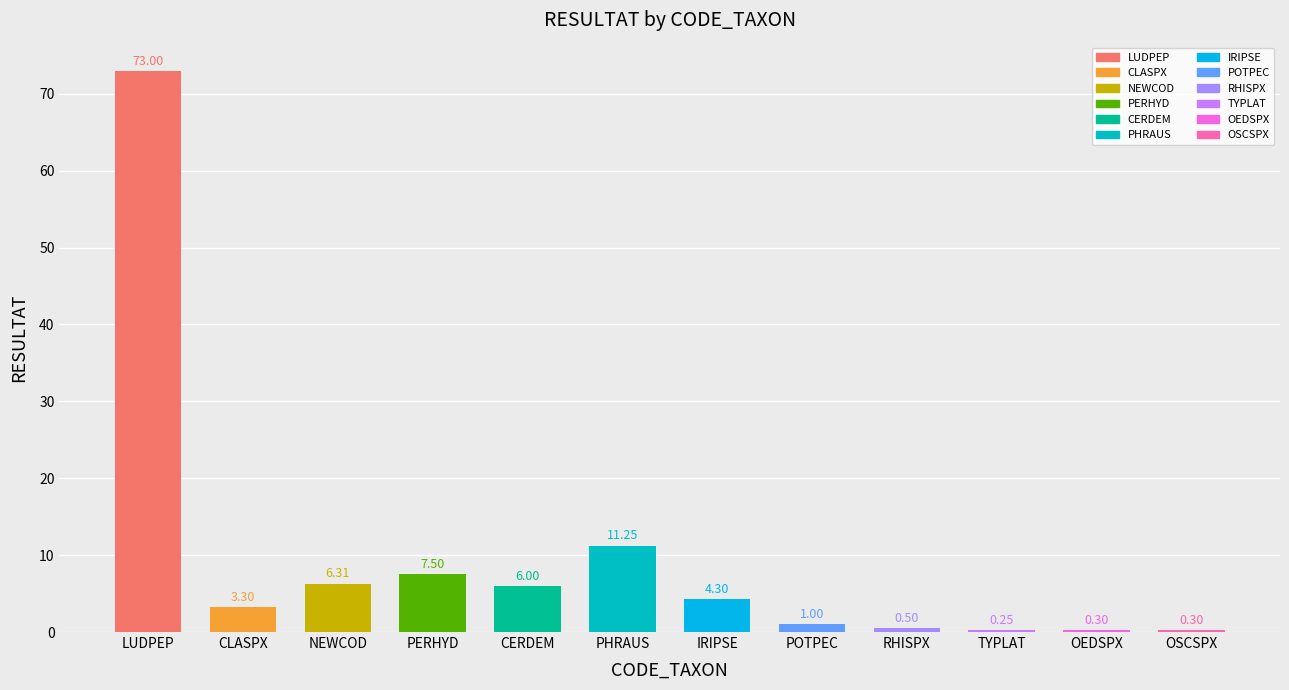

Does the chart contain any negative values?

No